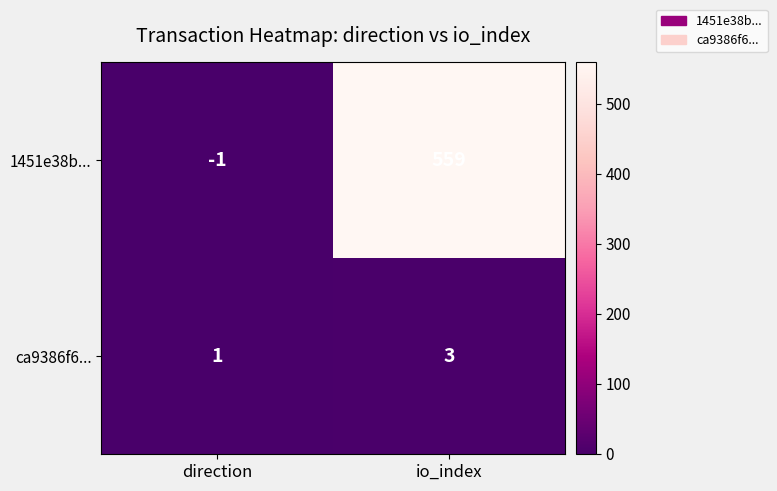

Where is ca9386f6... nearest to the value 2?

direction